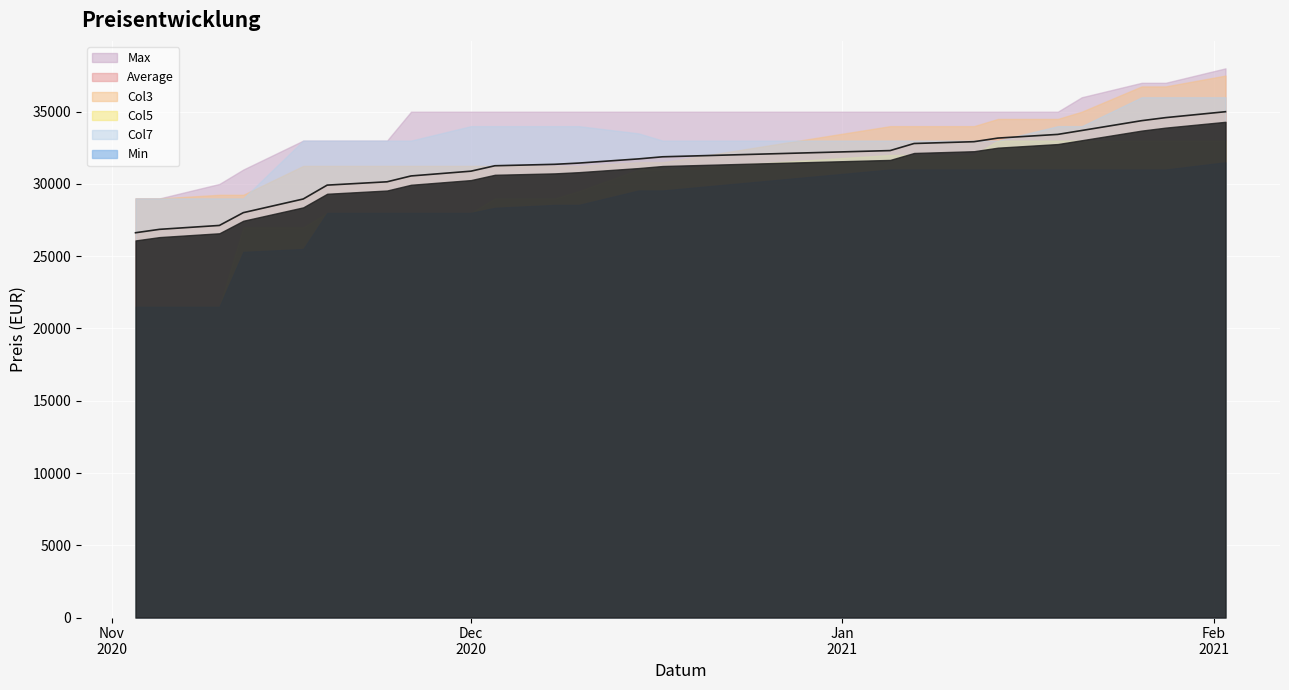

True or false: Min has a value of 39384 at 19.11.2020.

False